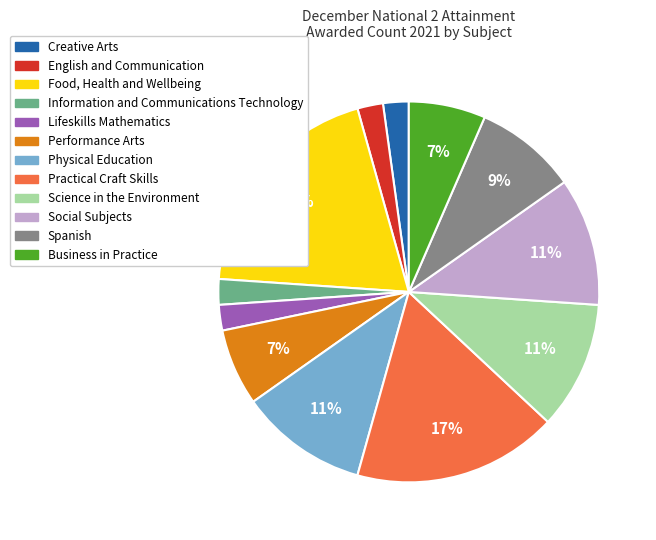

How many slices are in this pie chart?

12